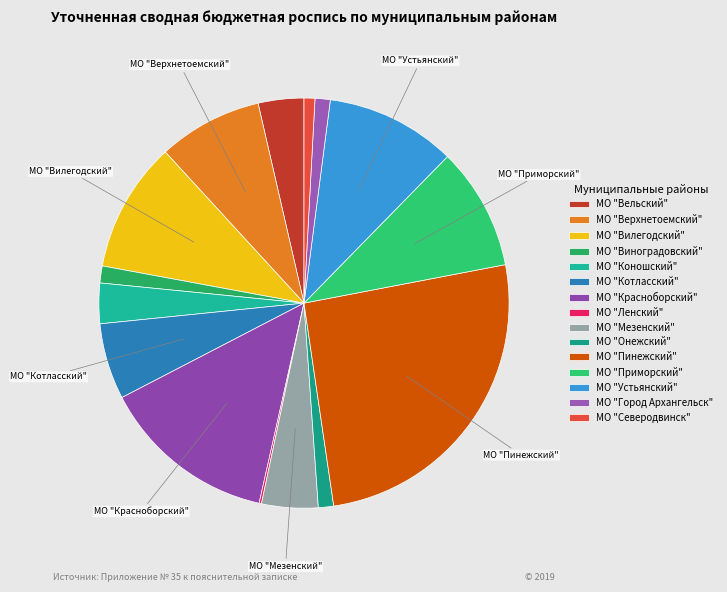

To the nearest percent, what is the difference between the largest and smallest slice percentages?

26%